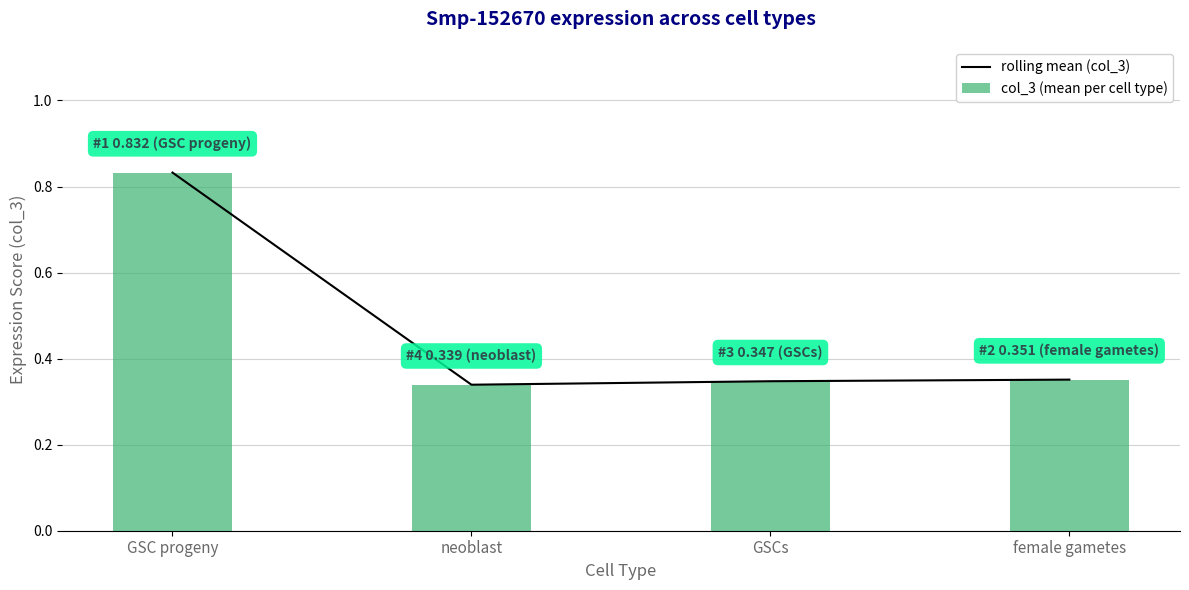

Is the value of col_3 (mean per cell type) at female gametes greater than the value of rolling mean (col_3) at GSC progeny?

No